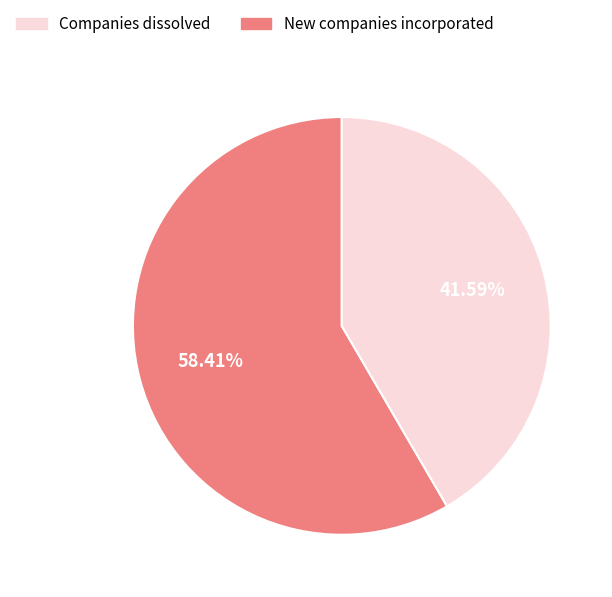

Is there any slice that represents more than half of the pie?

Yes